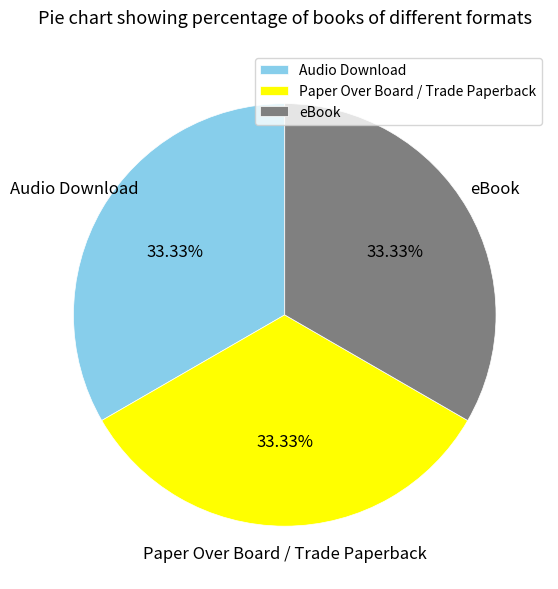

Approximately how many times larger is the value at Paper Over Board / Trade Paperback compared to Audio Download?

1.0